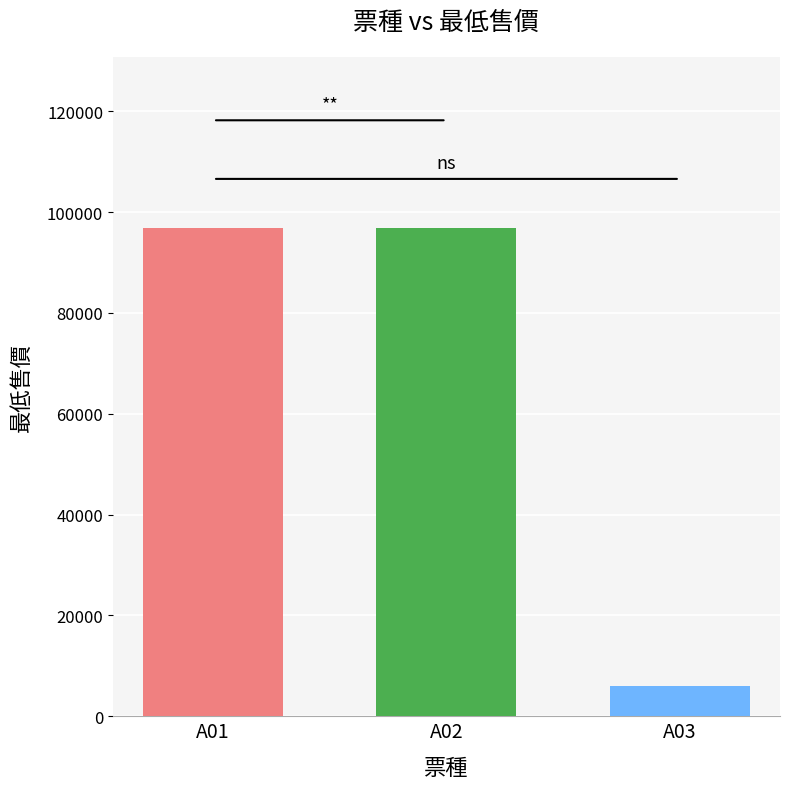

What is the difference between the highest and lowest values at A02?

90900